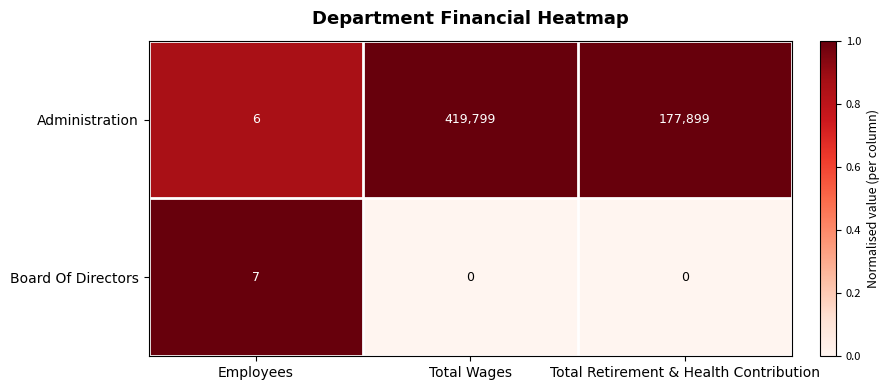

Reading left to right, list all the values displayed in this chart.

Administration: Employees=6	Total Wages=419799	Total Retirement & Health Contribution=177899
Board Of Directors: Employees=7	Total Wages=0	Total Retirement & Health Contribution=0